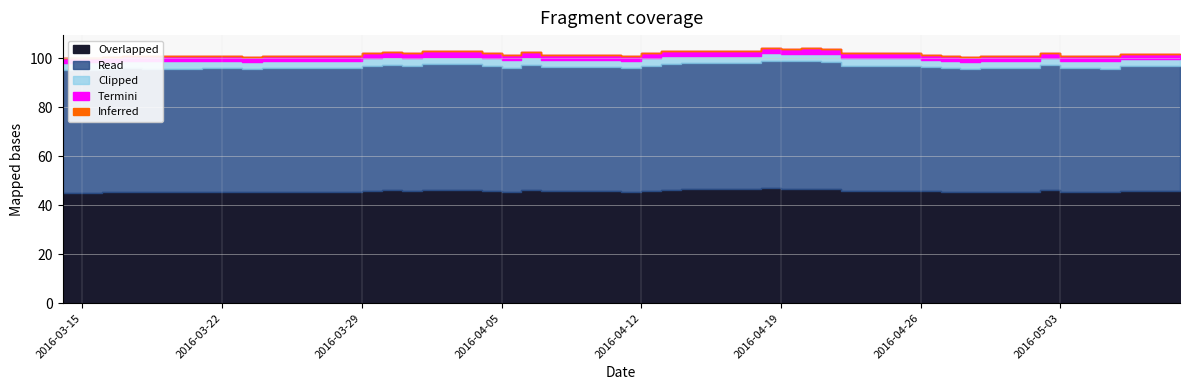

True or false: the data shows 154.9 at 2016-04-28.

False